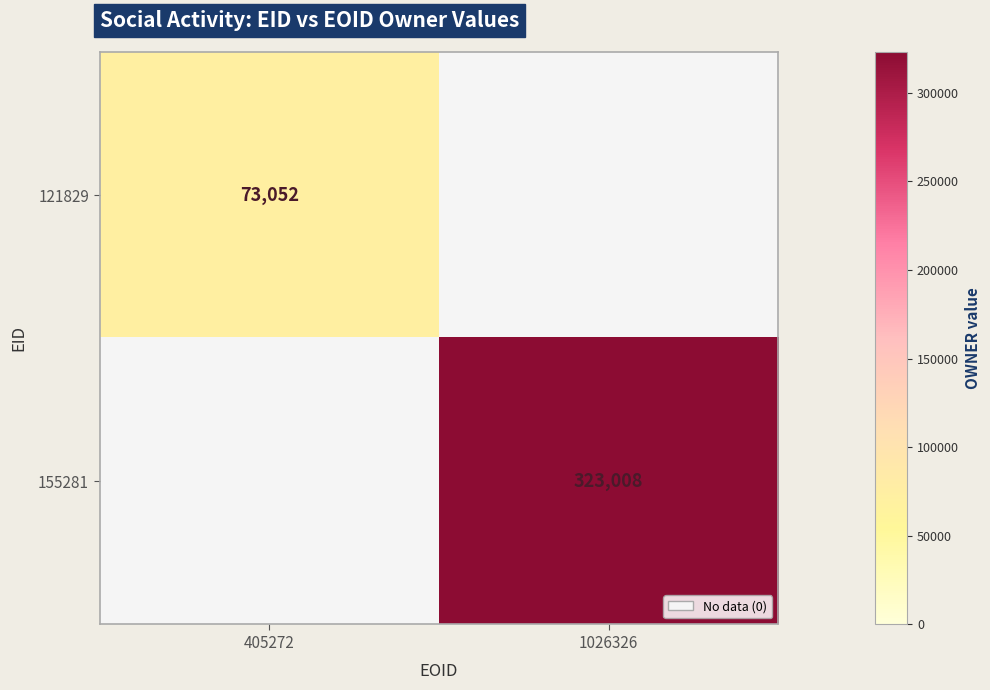

True or false: 121829 has a value of 73052 at 405272.

True